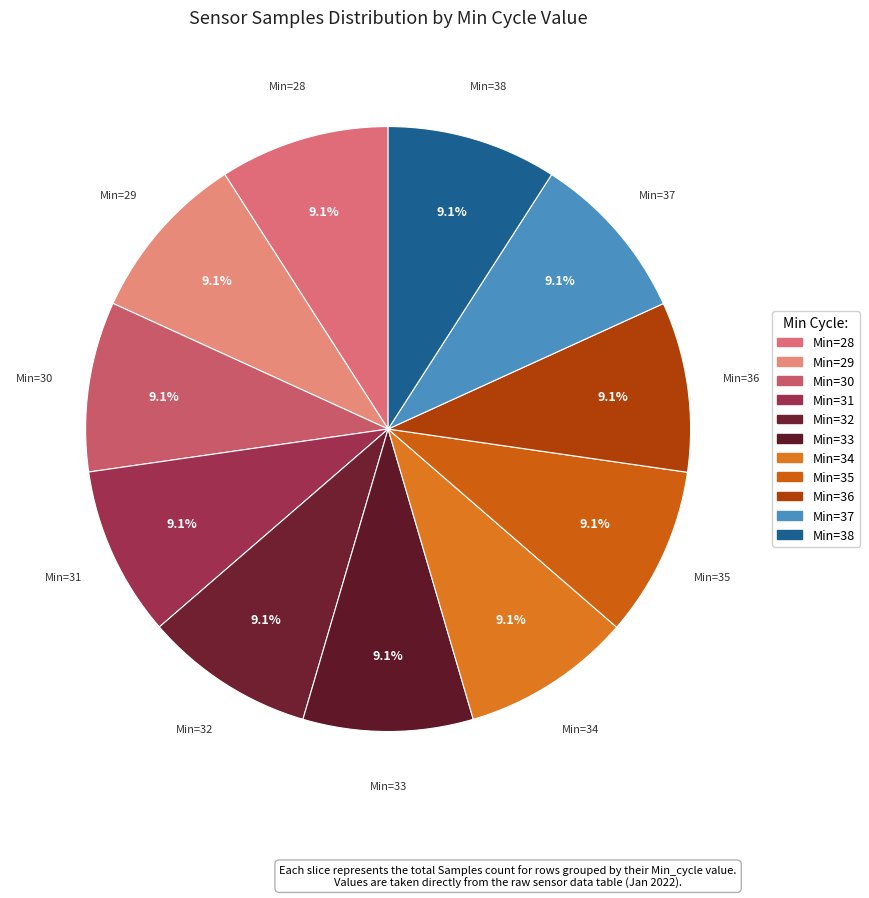

How many slices are in this pie chart?

11